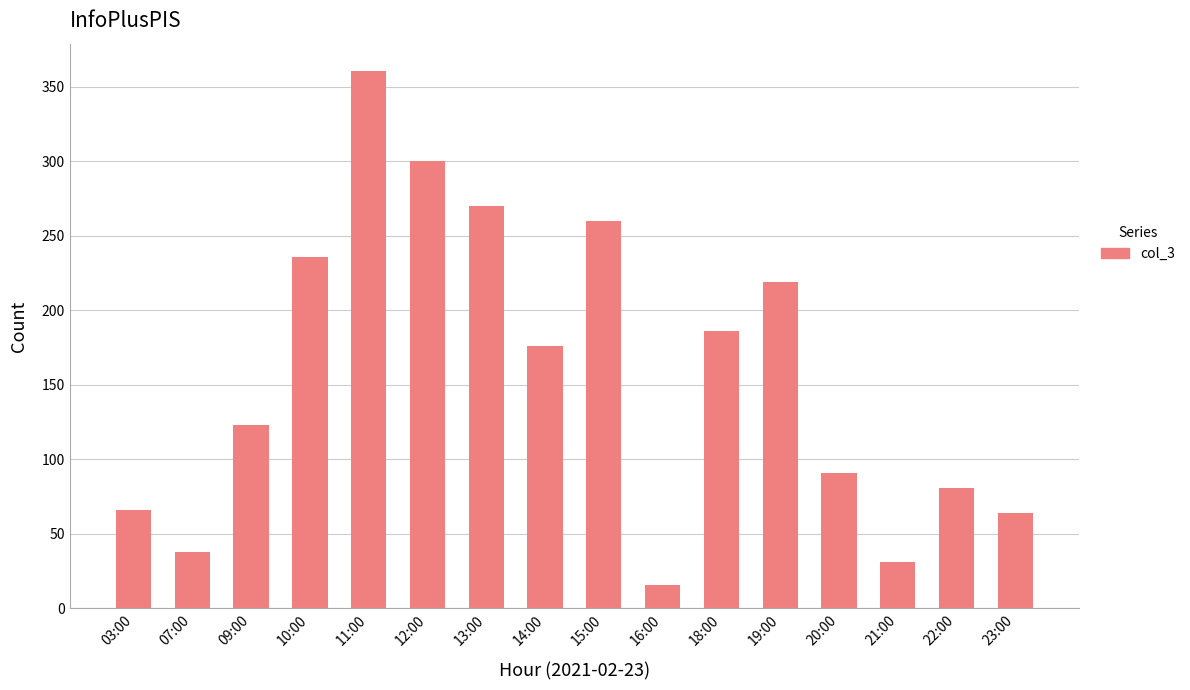

Reading left to right, extract all data points from this chart.

66	38	123	236	361	300	270	176	260	16	186	219	91	31	81	64